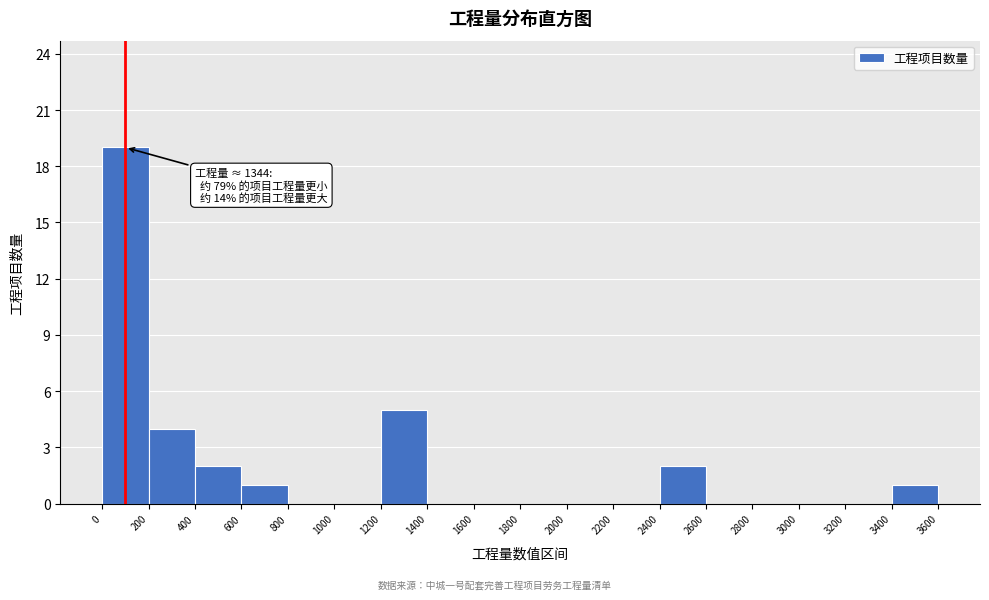

Which range on the x-axis has the tallest bar?

0 to 200